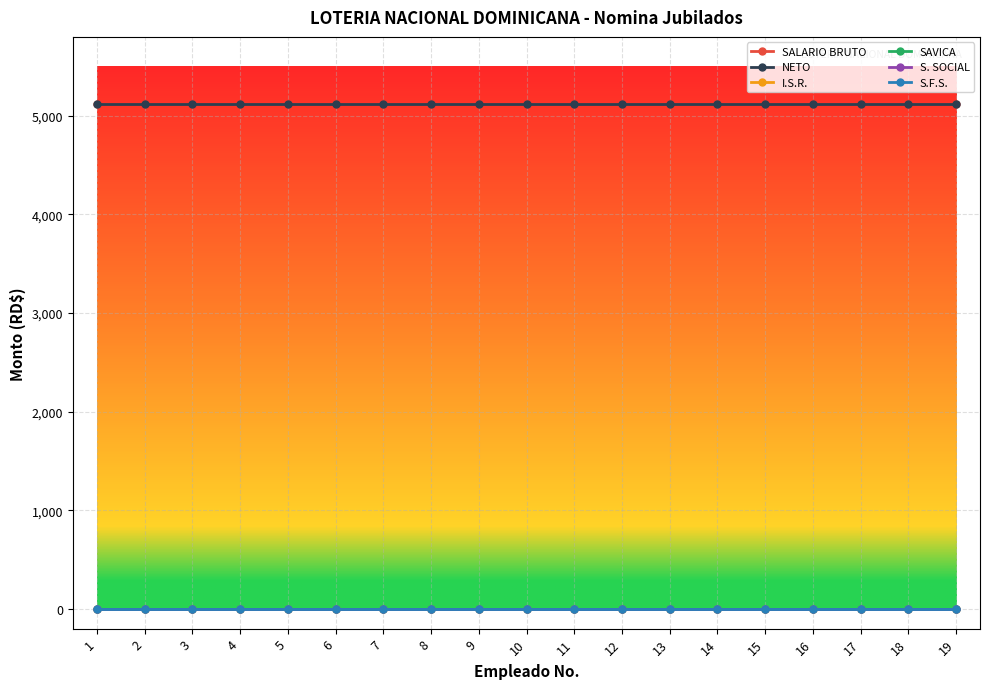

Is this an area chart (filled region under the line)?

No